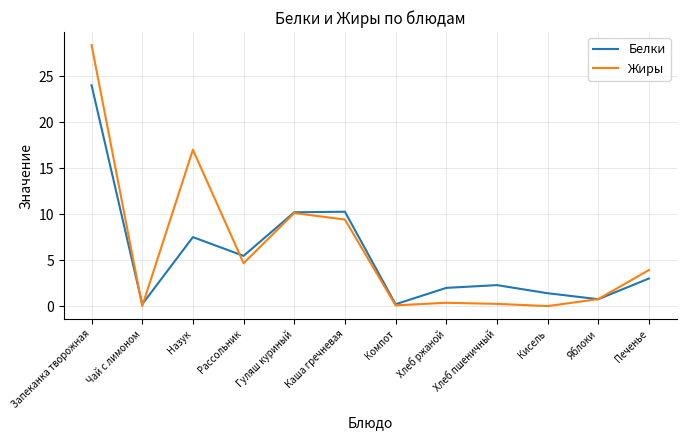

Rank the series at Назук from lowest to highest value.

Белки, Жиры